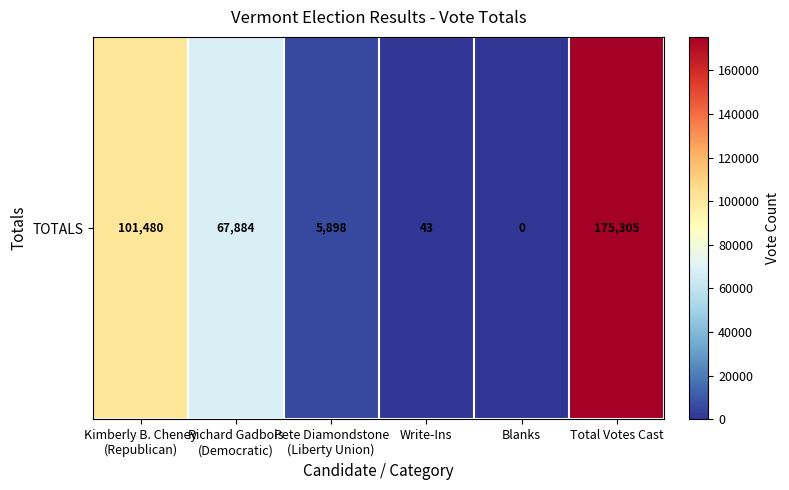

Rank the categories by value from lowest to highest.

Blanks, Write-Ins, Pete Diamondstone
(Liberty Union), Richard Gadbois
(Democratic), Kimberly B. Cheney
(Republican), Total Votes Cast